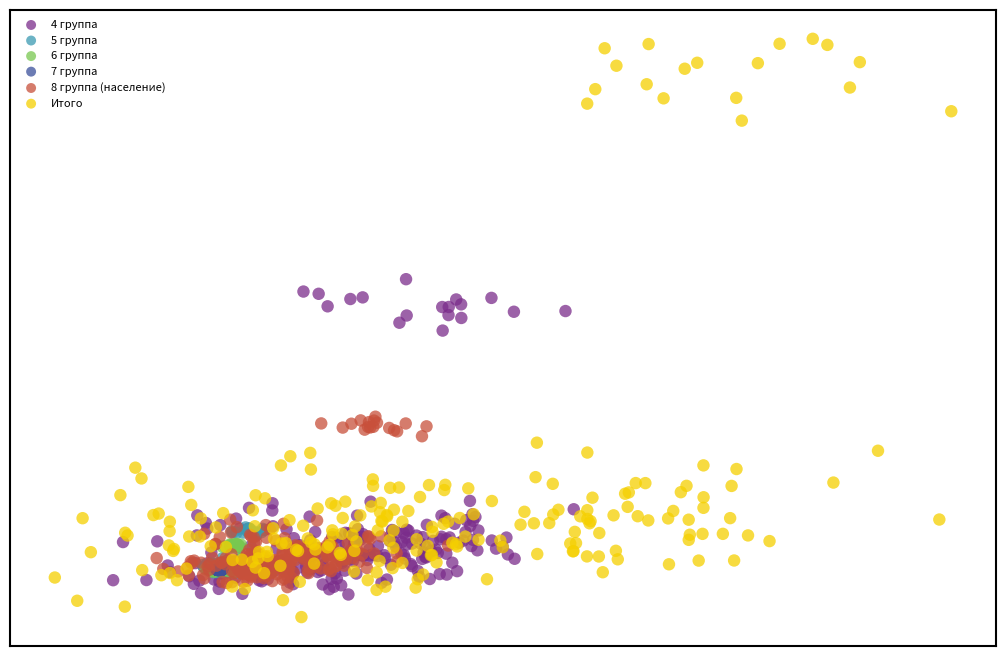

What are all the series names shown in the legend?

4 группа, 5 группа, 6 группа, 7 группа, 8 группа (население), Итого